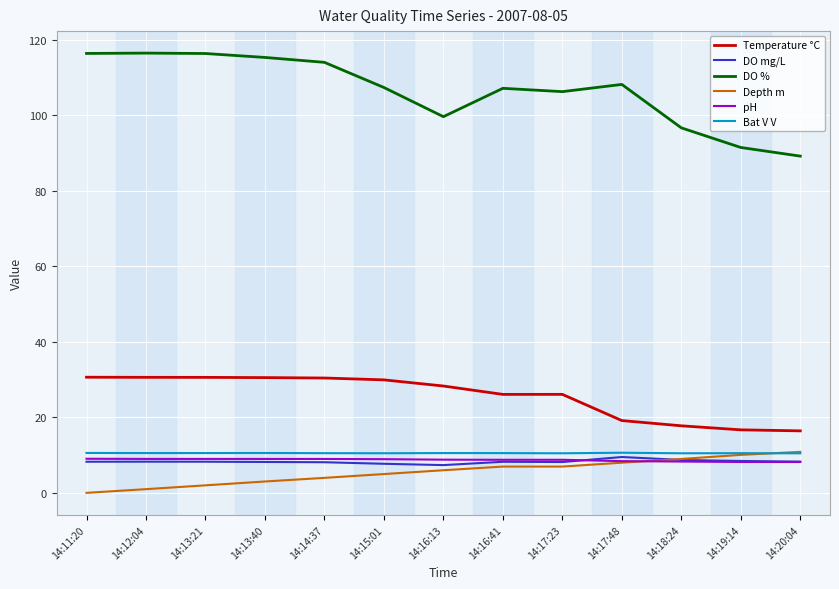

What is the lowest value of the pH series?

8.2